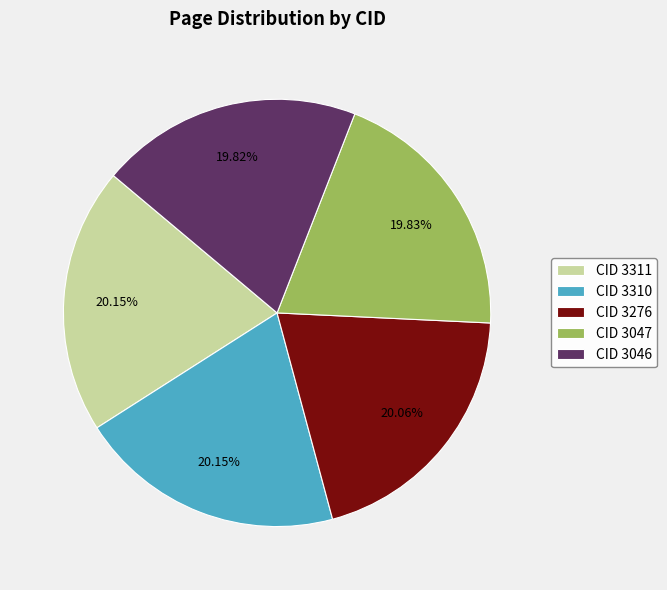

What is the ratio of the value at CID 3046 to the value at CID 3311?

1.0